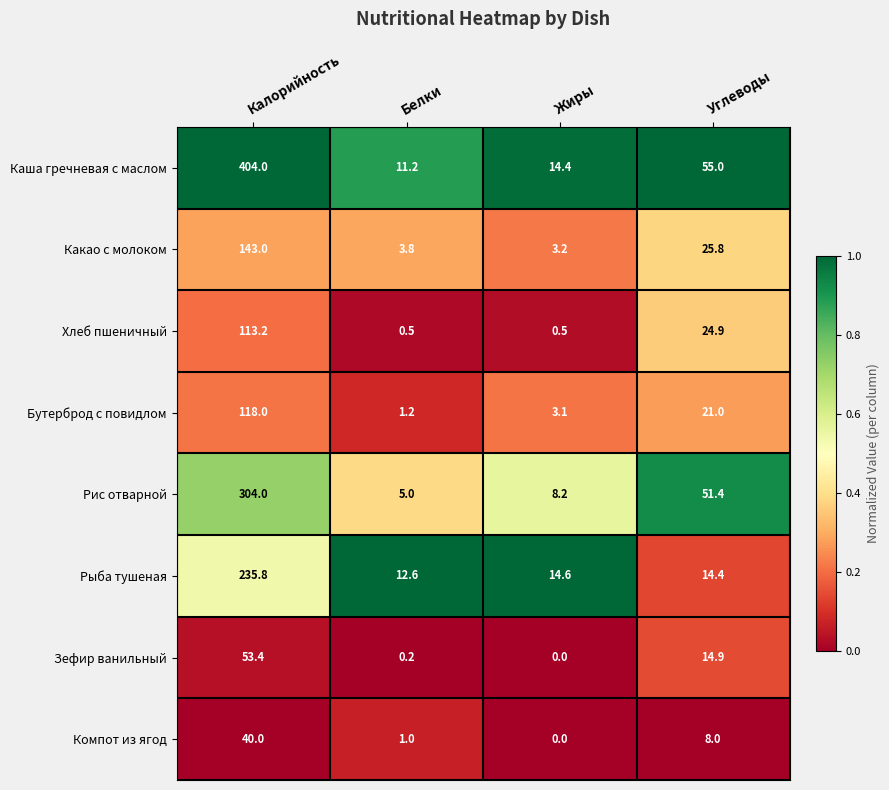

How many categories are shown in the chart?

4